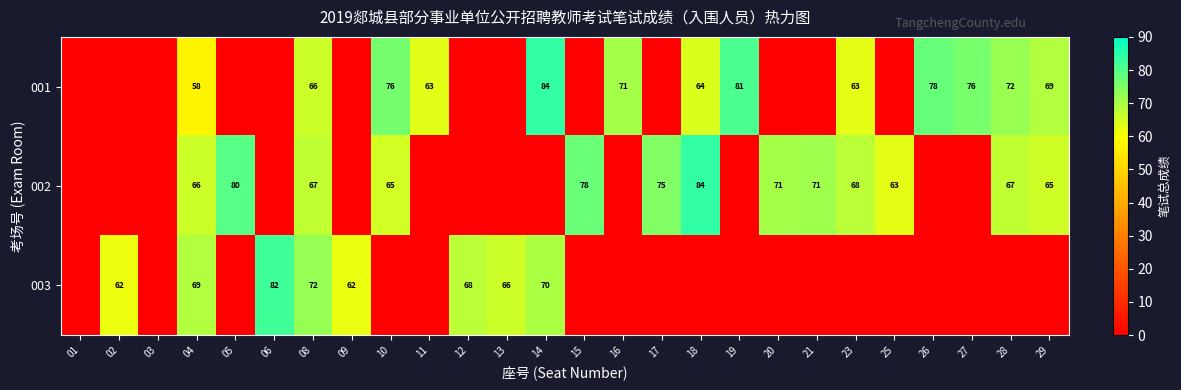

What is the total value across all series at 13?

65.8